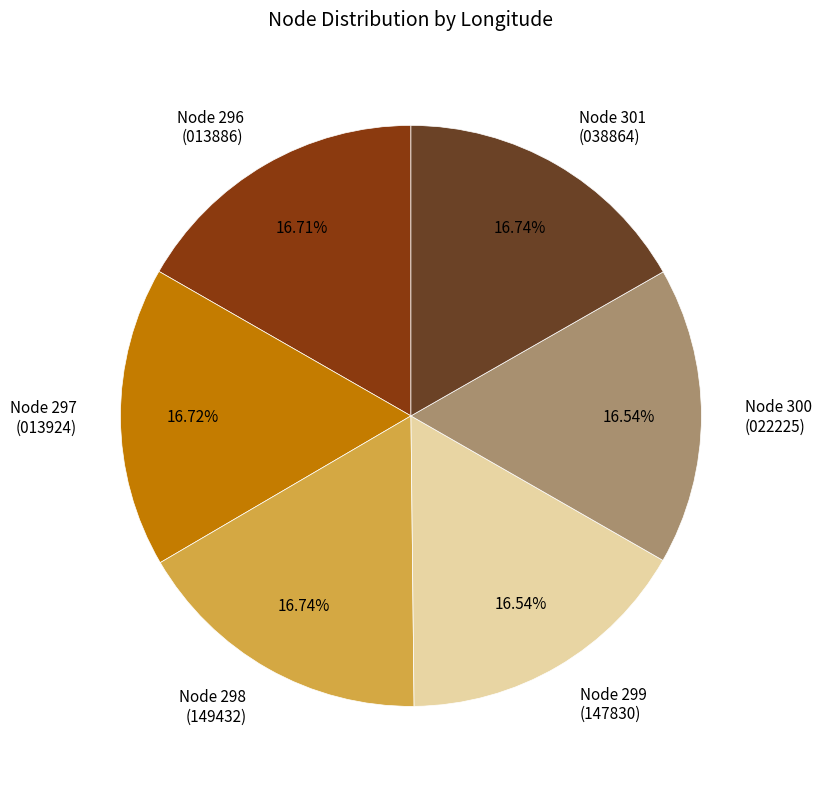

How many segments does this pie chart have?

6